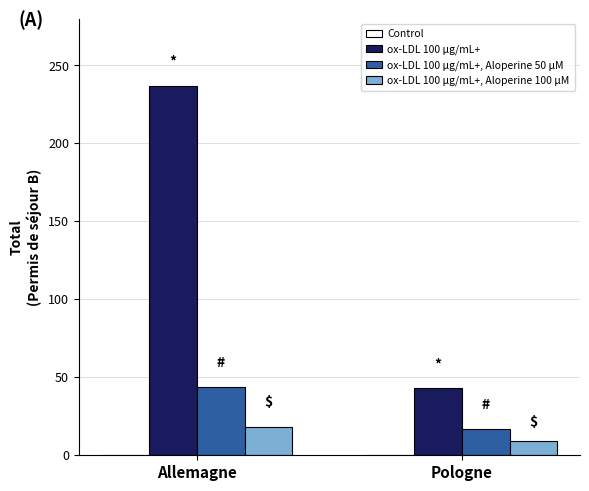

What is the label of the 2nd bar from the right?

Allemagne